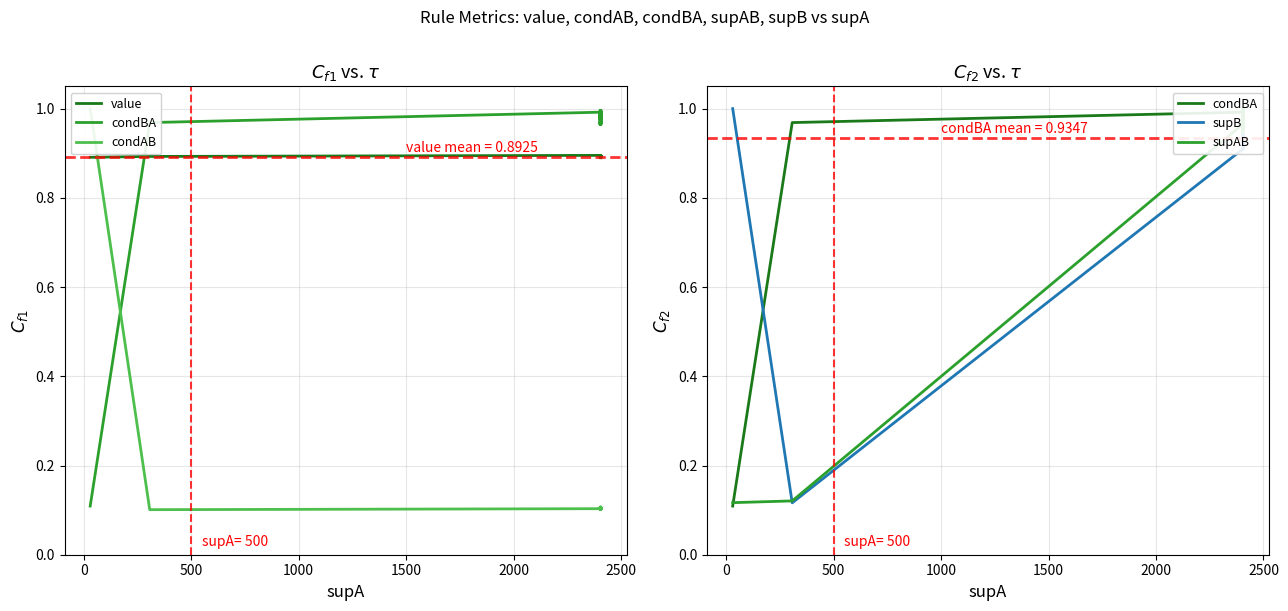

In condAB, how many points are lower than both neighbors (excluding endpoints)?

6